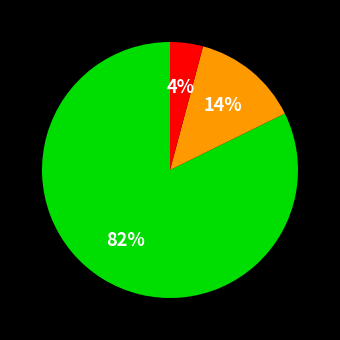

How many segments does this pie chart have?

3